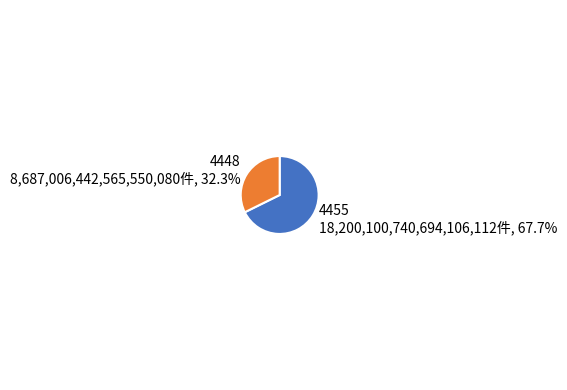

Is 4448 the majority of the pie?

No